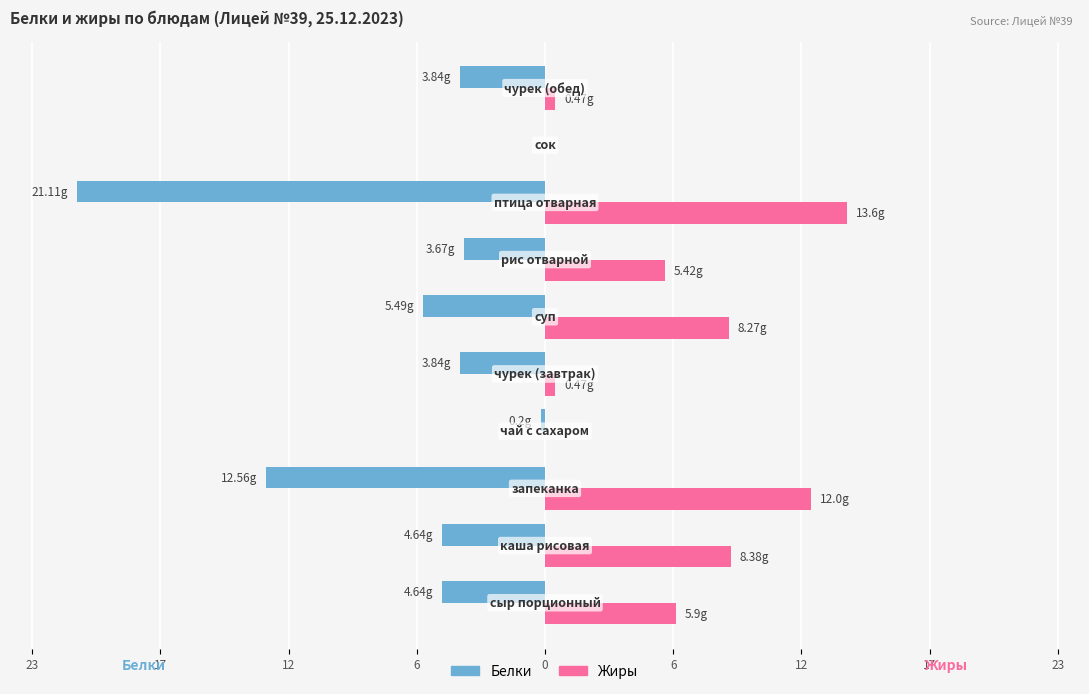

What are all the series names shown in the legend?

Белки, Жиры